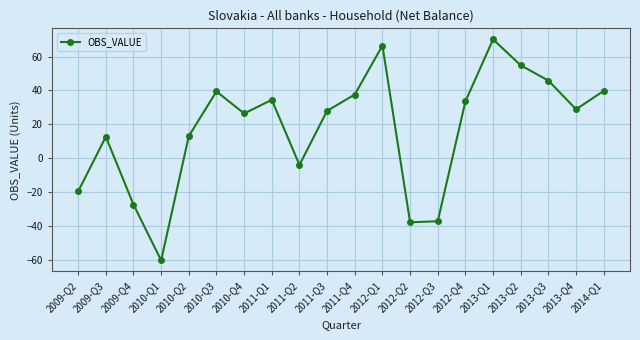

What is the approximate value at 2010-Q2?

13.1